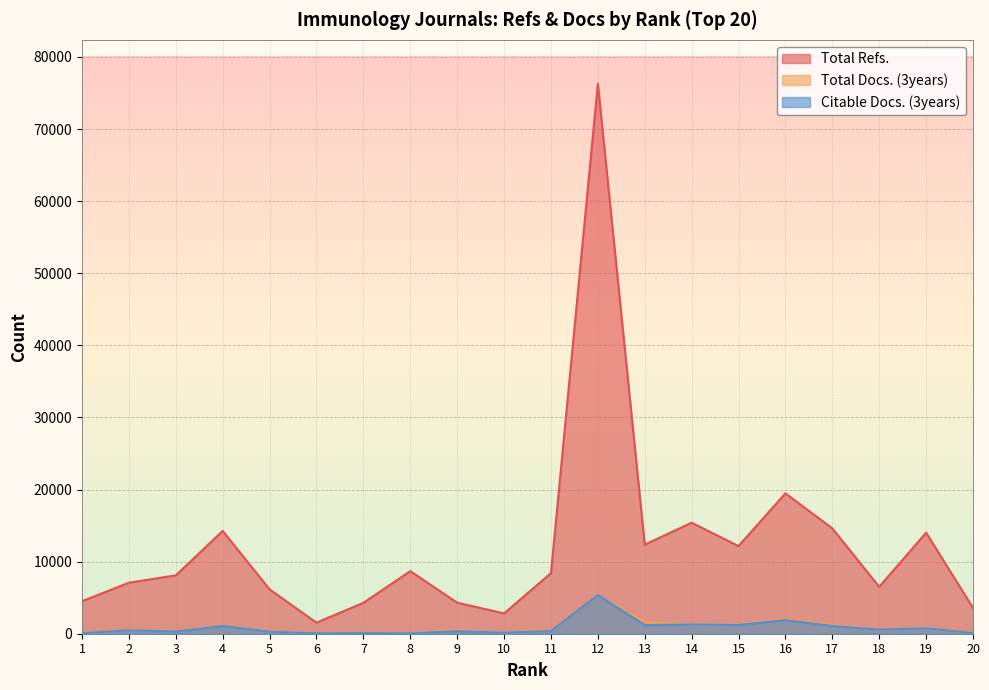

What is the value of the Total Refs. point at the 9th from the left?

4307